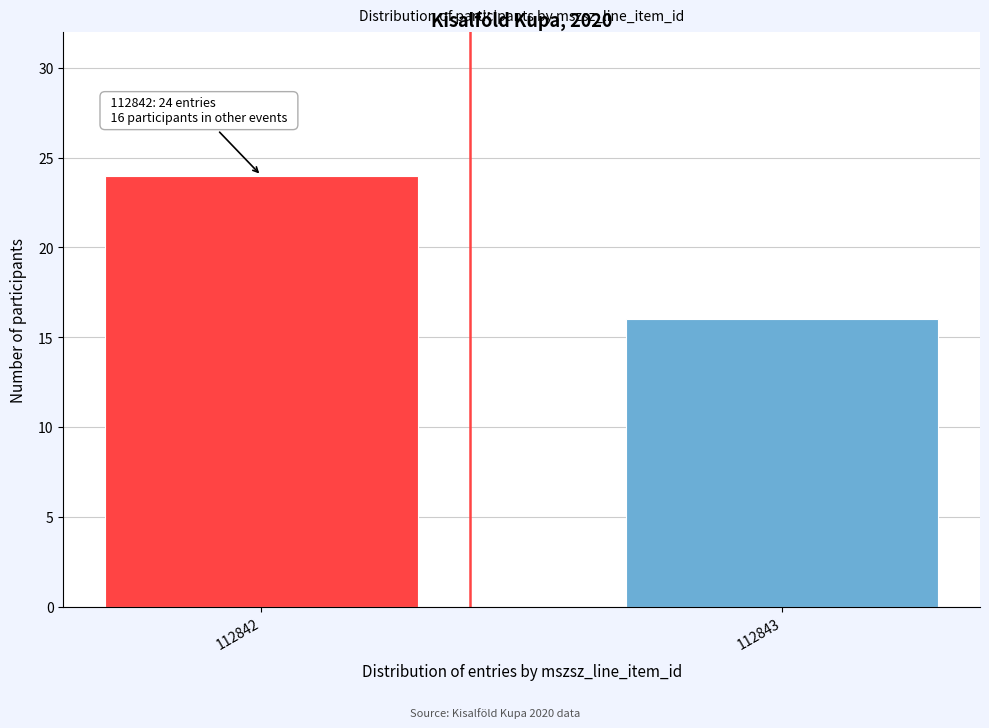

Reading left to right, what are all the values shown in this chart?

112842=24	112843=16